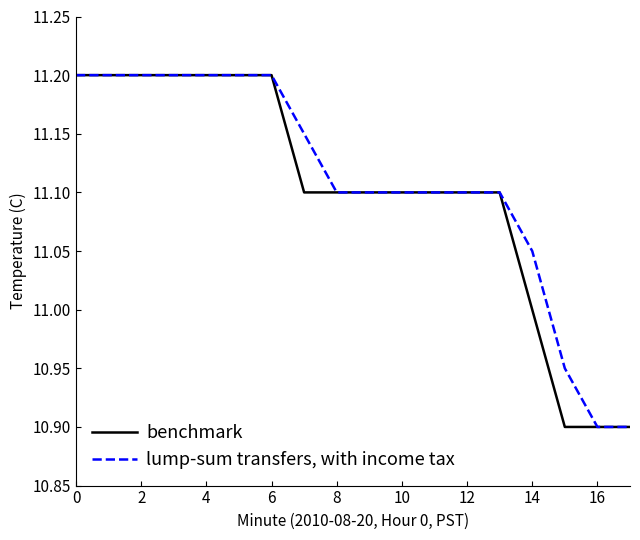

List the series in order of their overall mean, highest first.

lump-sum transfers, with income tax, benchmark